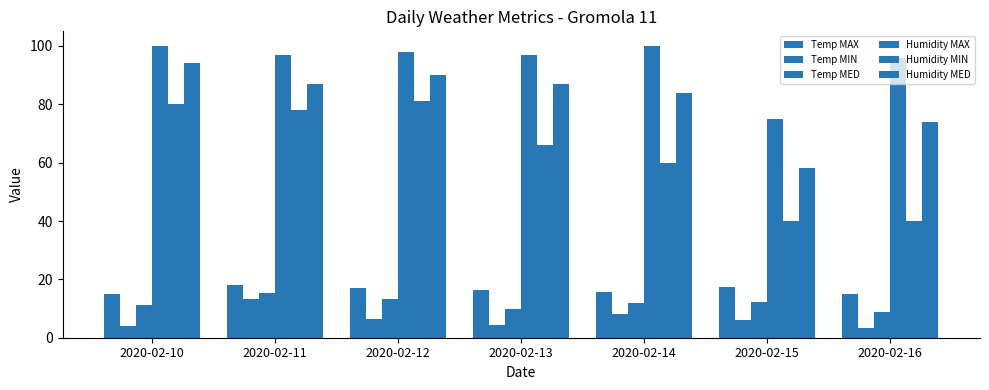

How many categories are shown in the chart?

7